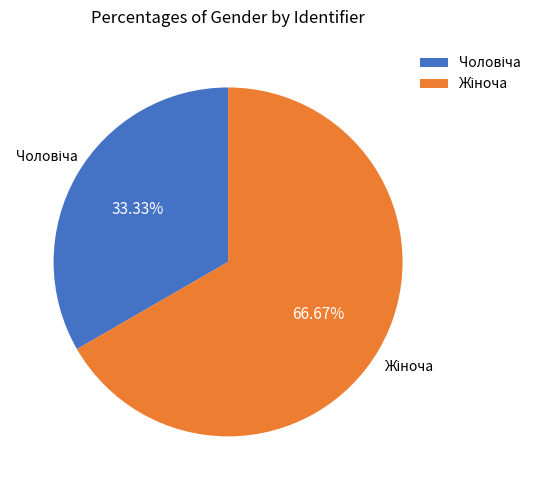

Is there a majority slice in this chart?

Yes